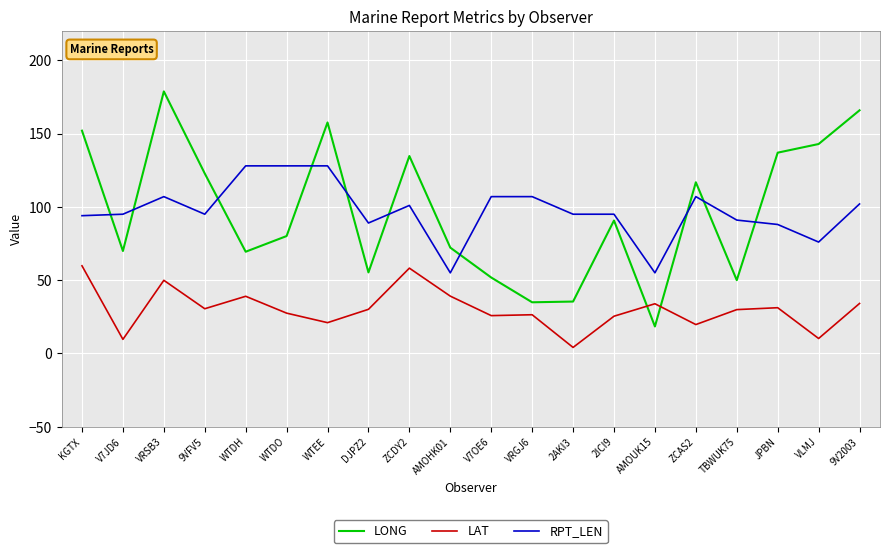

True or false: RPT_LEN and LONG intersect in this chart.

True